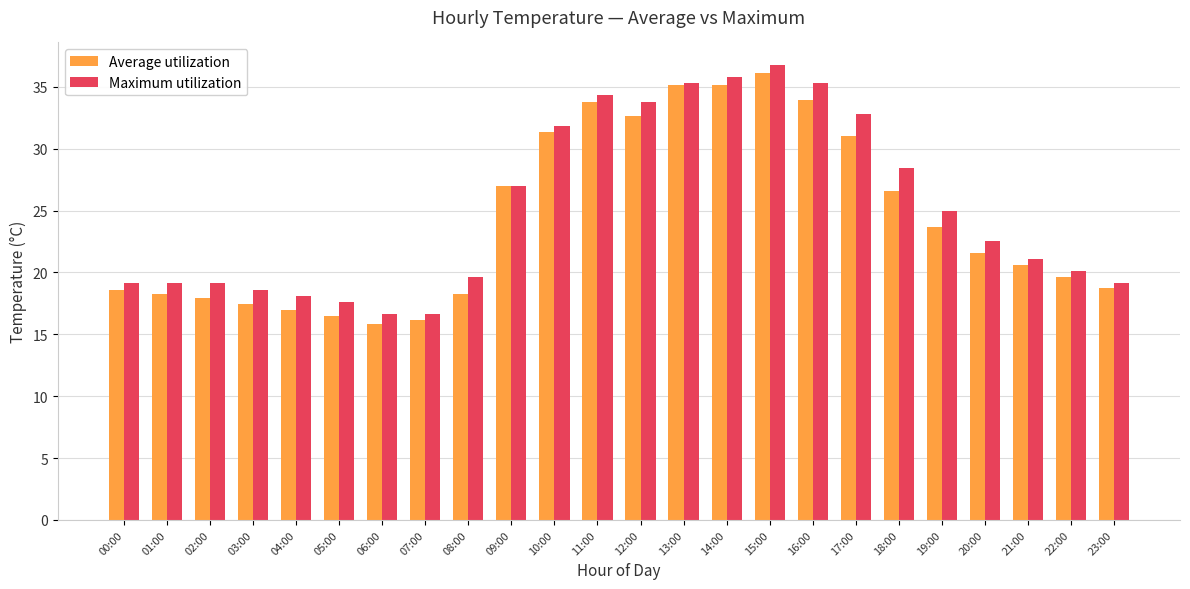

Which series changed the most between 14:00 and 17:00?

Average utilization